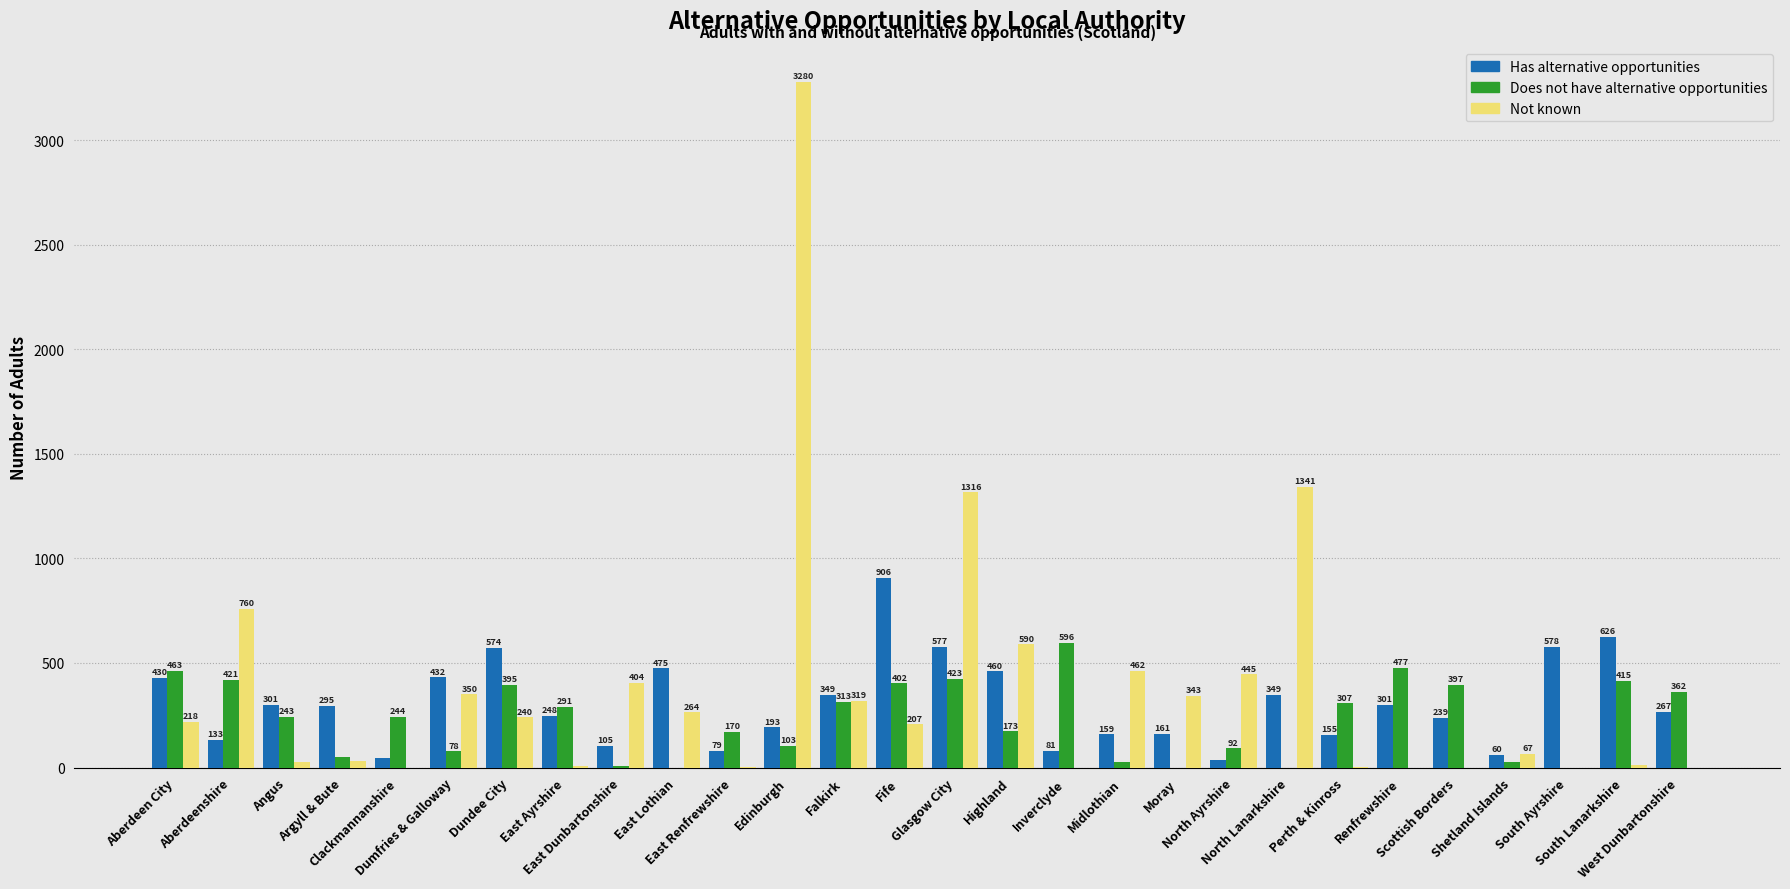

Reading left to right, list all the values displayed in this chart.

Has alternative opportunities: 430	133	301	295	46	432	574	248	105	475	79	193	349	906	577	460	81	159	161	38	349	155	301	239	60	578	626	267
Does not have alternative opportunities: 463	421	243	50	244	78	395	291	5	0	170	103	313	402	423	173	596	25	0	92	0	307	477	397	28	0	415	362
Not known: 218	760	27	29	0	350	240	7	404	264	4	3280	319	207	1316	590	0	462	343	445	1341	1	0	0	67	0	10	0